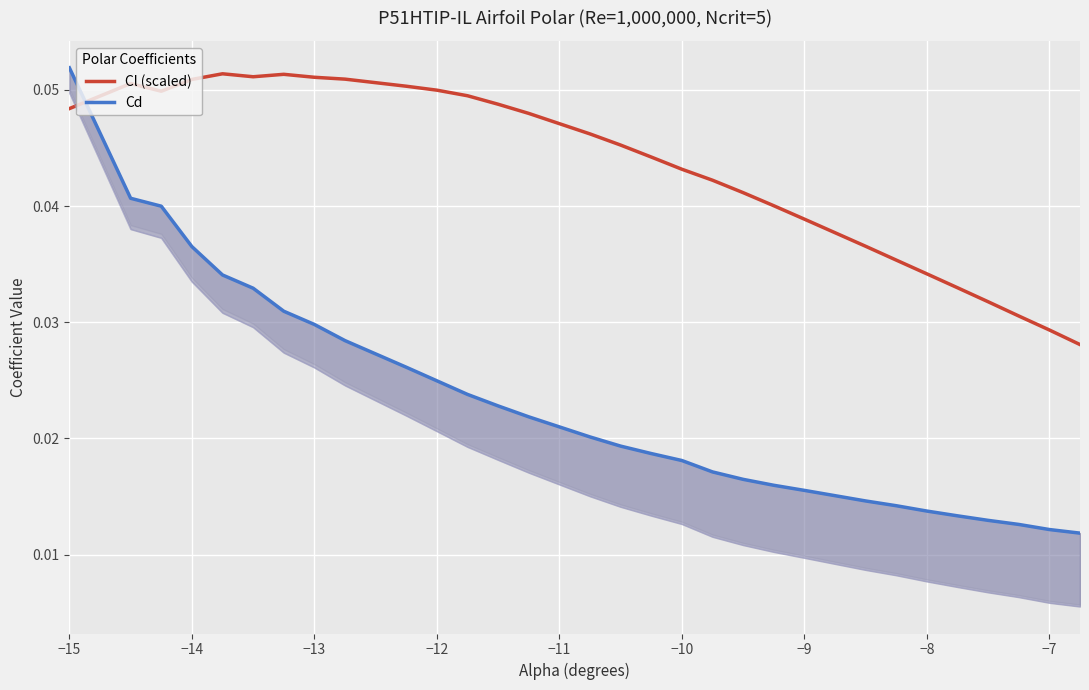

What is the sum of all Cd values?

0.7